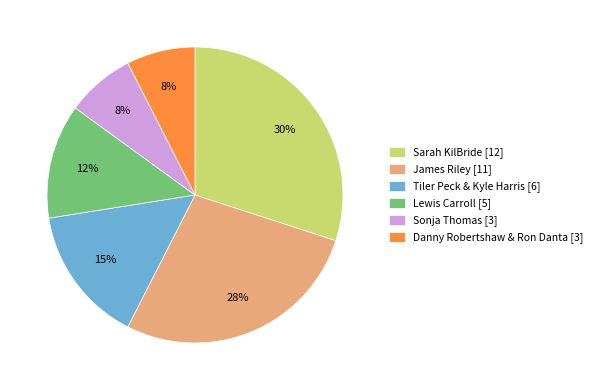

To the nearest percent, what is the difference between the largest and smallest slice percentages?

23%